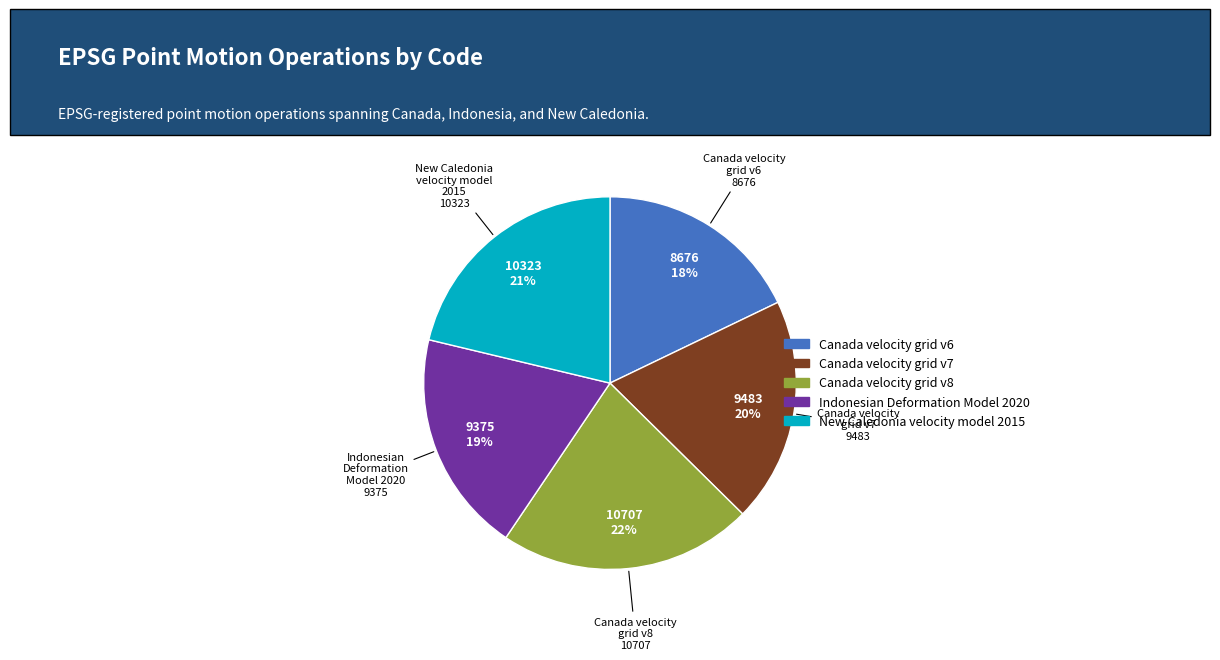

True or false: Canada velocity grid v7 accounts for 20% of the total.

True